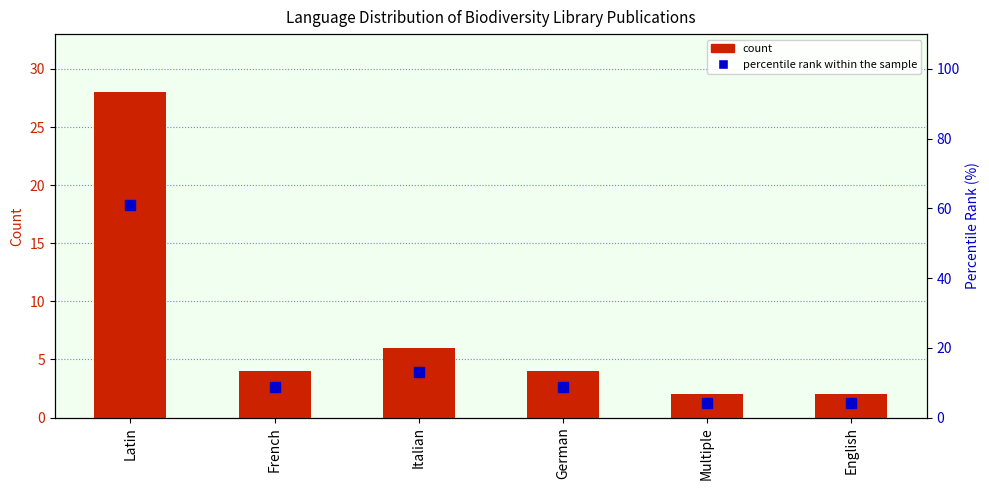

What is the difference between the maximum and minimum values in the percentile rank within the sample series?

56.6